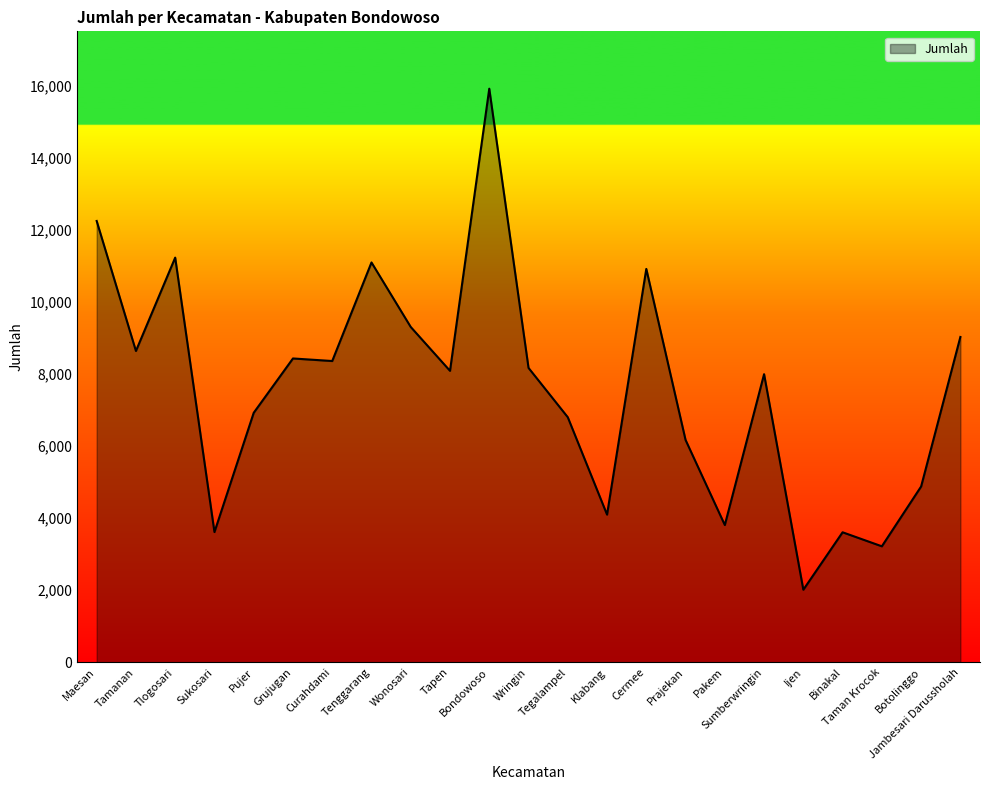

What is the difference between the maximum and minimum values?

13896